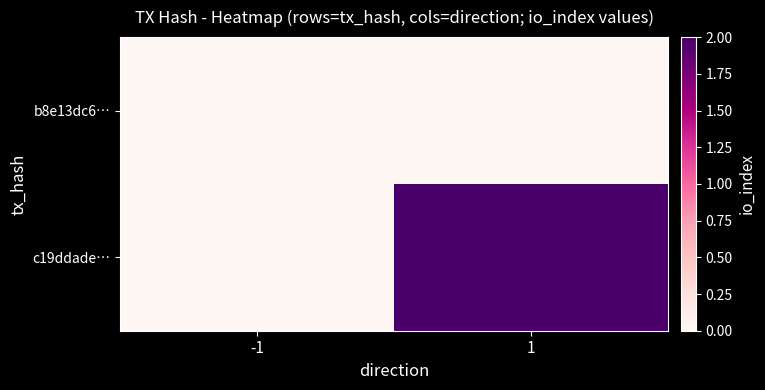

Reading left to right, transcribe all the data shown in this chart.

b8e13dc6…: -1=0	1=0
c19ddade…: -1=0	1=2